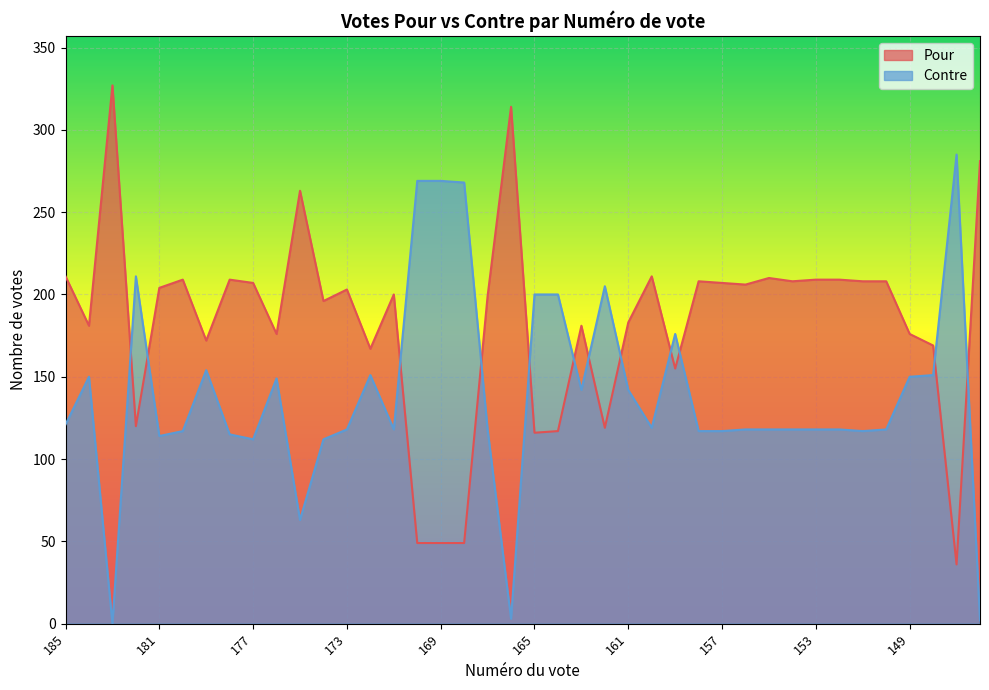

Read the Contre value at 169, to the nearest 5.

270